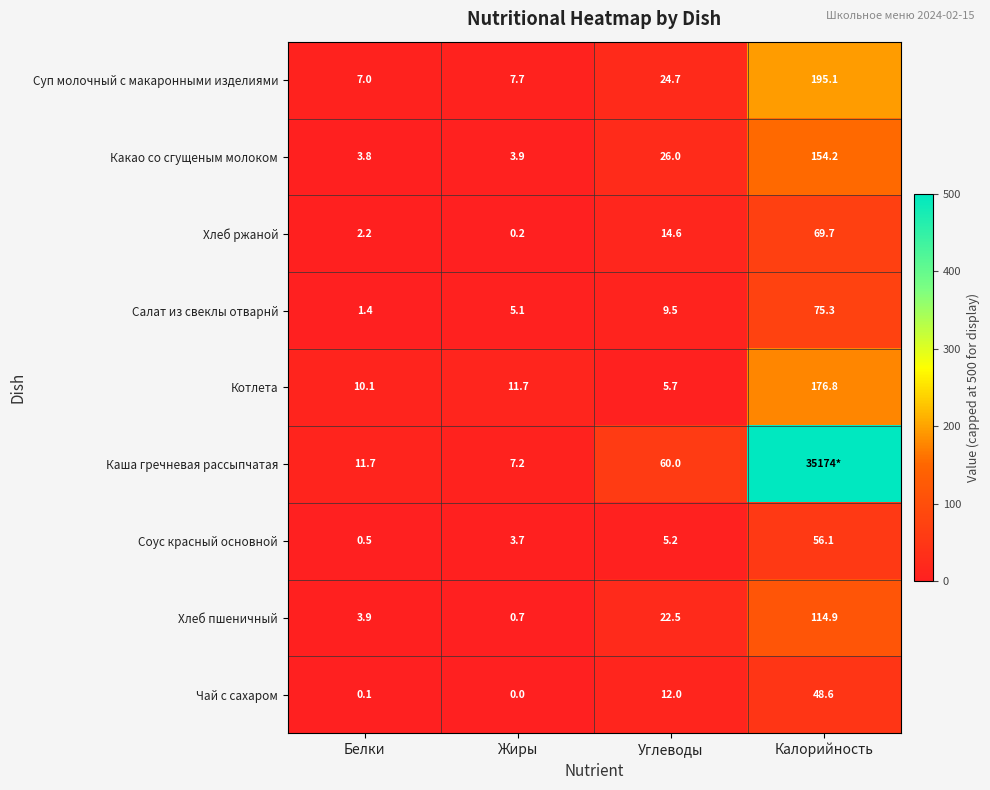

What is the approximate value of Какао со сгущеным молоком at Жиры?

3.9